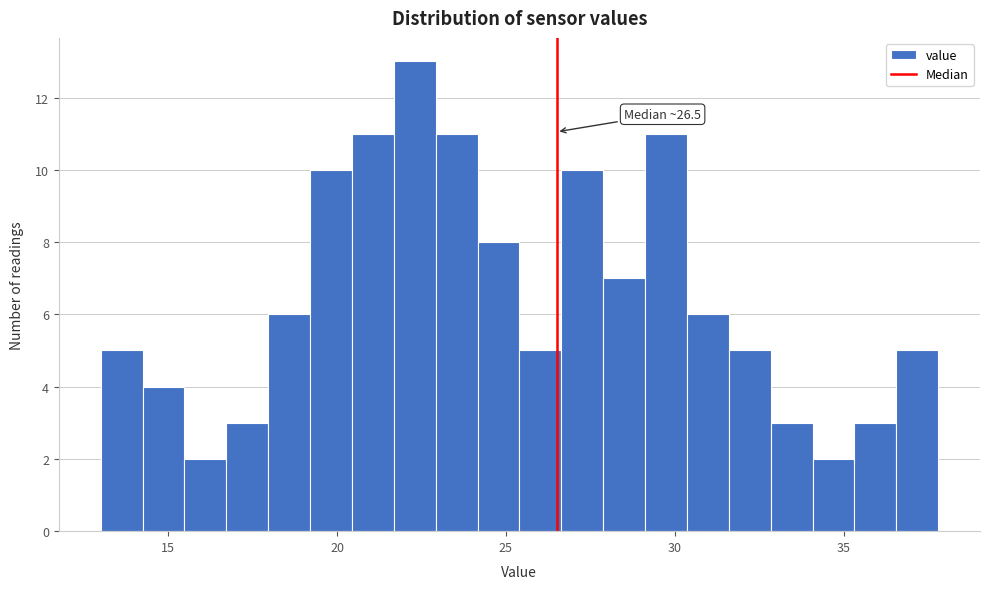

Around what value on the x-axis is the tallest bar? Give the approximate position of its centre, as read against the axis.

22.5